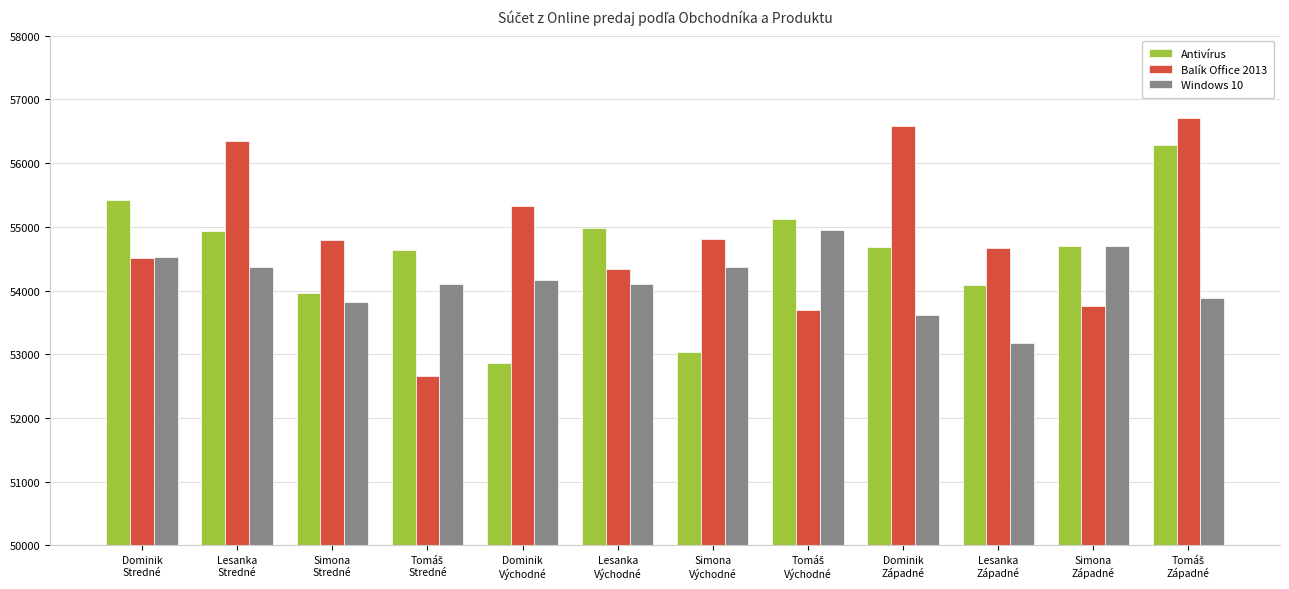

True or false: Antivírus has a value of 54676 at Dominik
Západné.

True